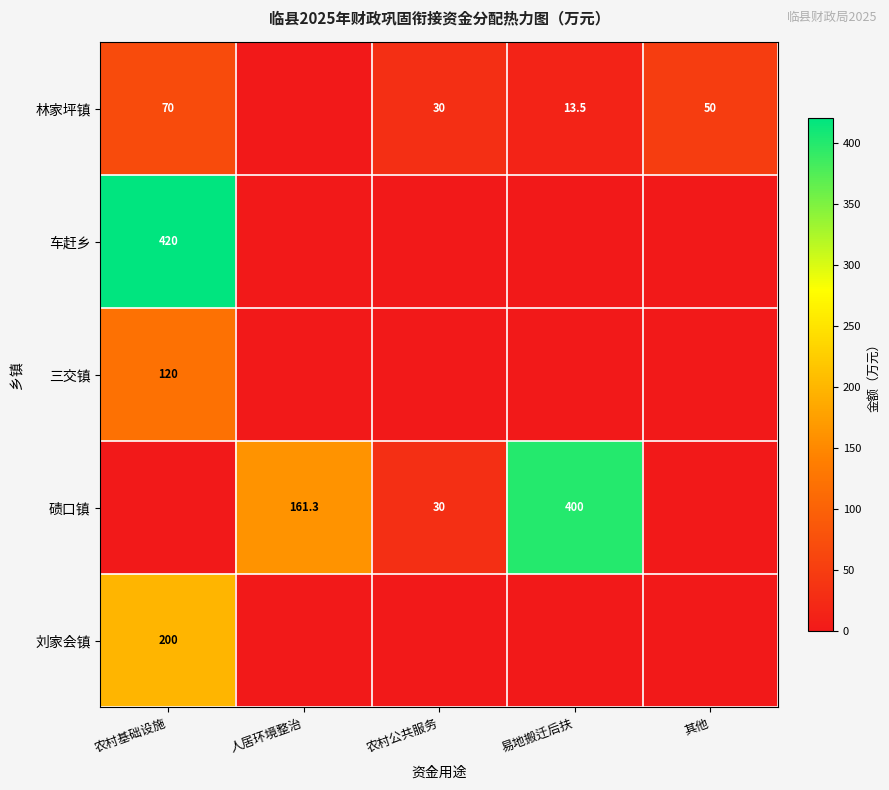

Is it true that 林家坪镇 equals 70.0 at 农村基础设施?

True